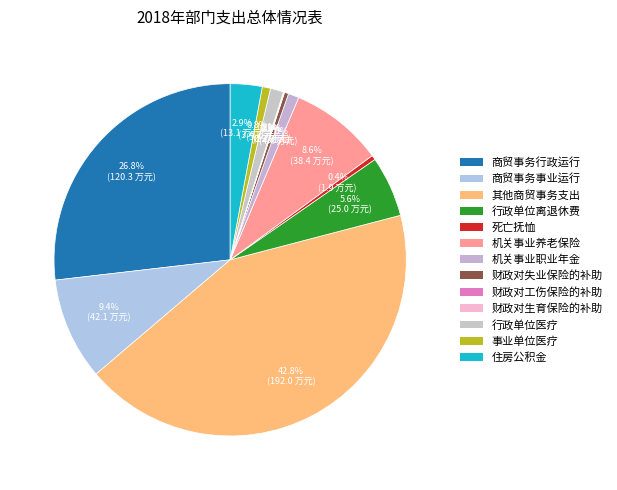

To the nearest percent, what percentage of the pie is 行政单位离退休费?

6%